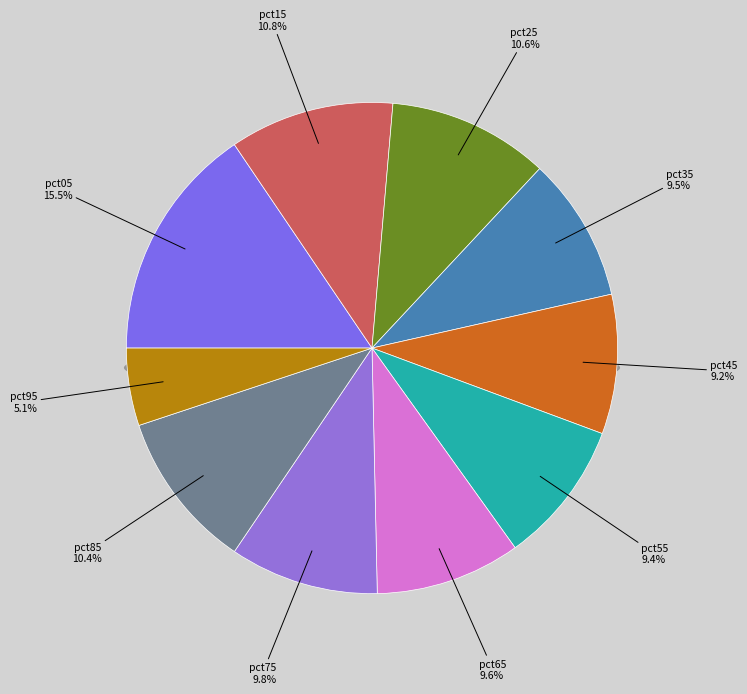

Is the sum of pct45 and pct85 greater than half?

No